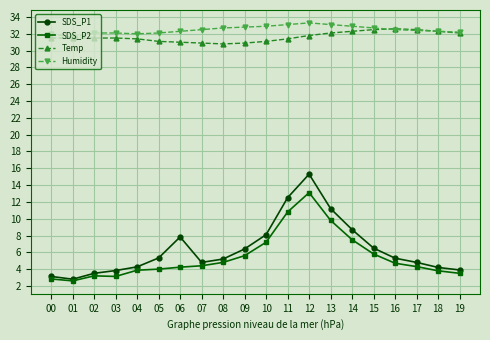

What is the maximum value shown in the chart?

33.3